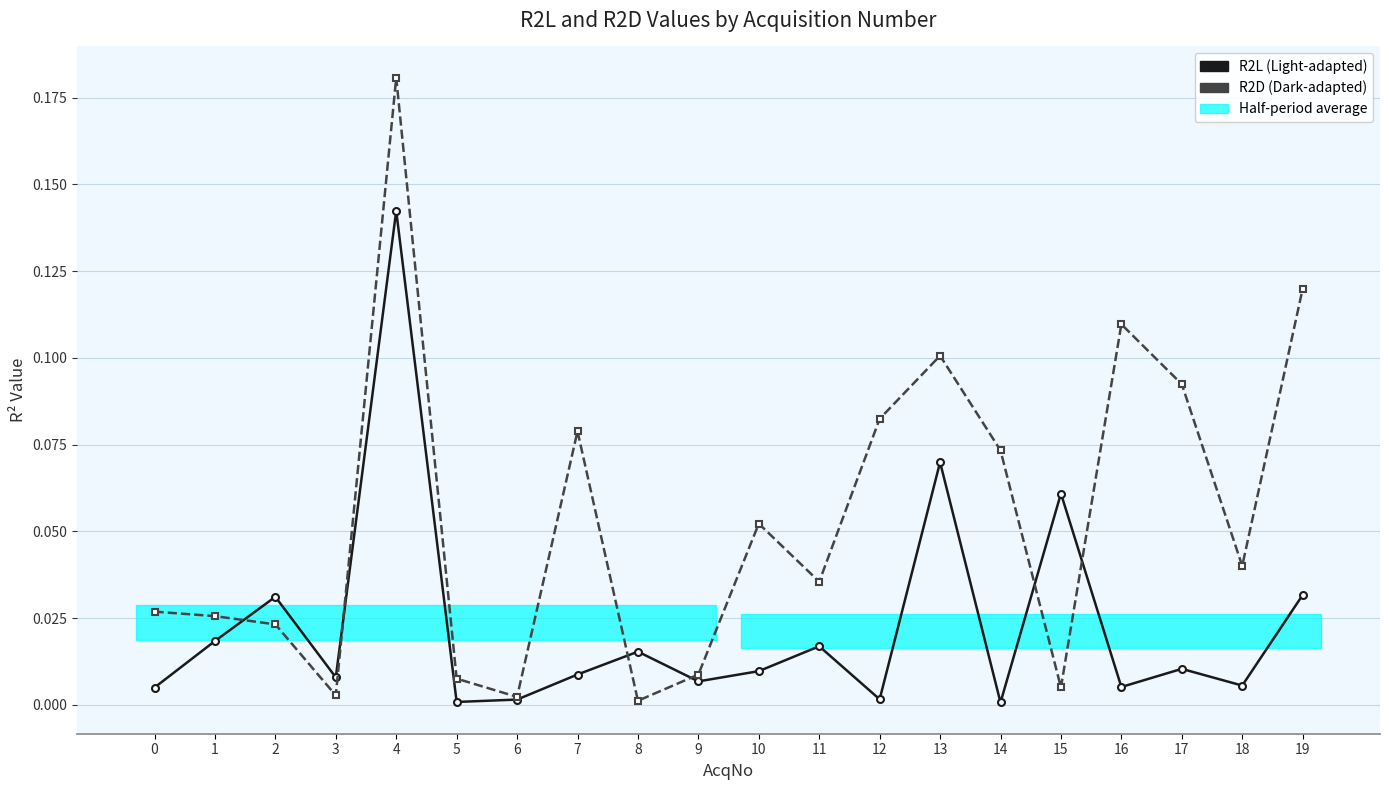

What is the difference between the second highest and second lowest values in the R2L series?

0.1